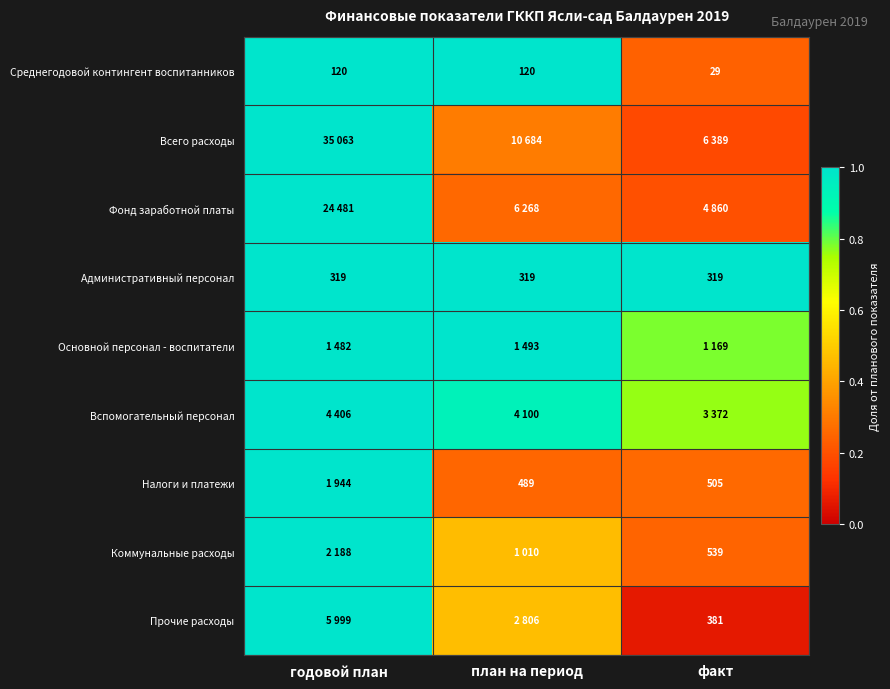

List the labels in order of Административный персонал value, smallest first.

годовой план, план на период, факт